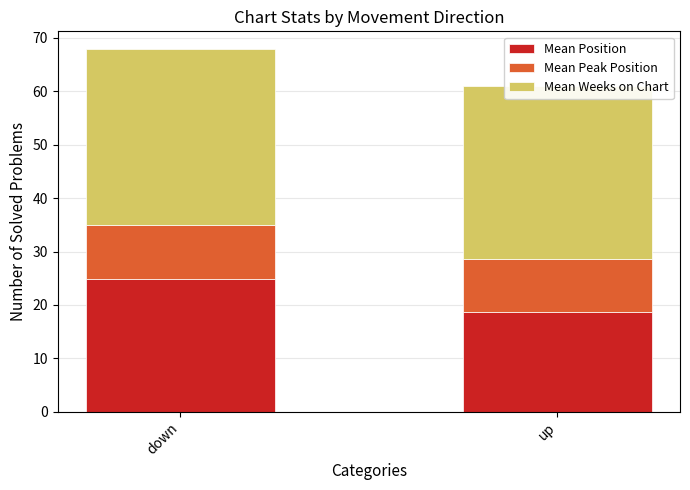

What are all the series names shown in the legend?

Mean Position, Mean Peak Position, Mean Weeks on Chart